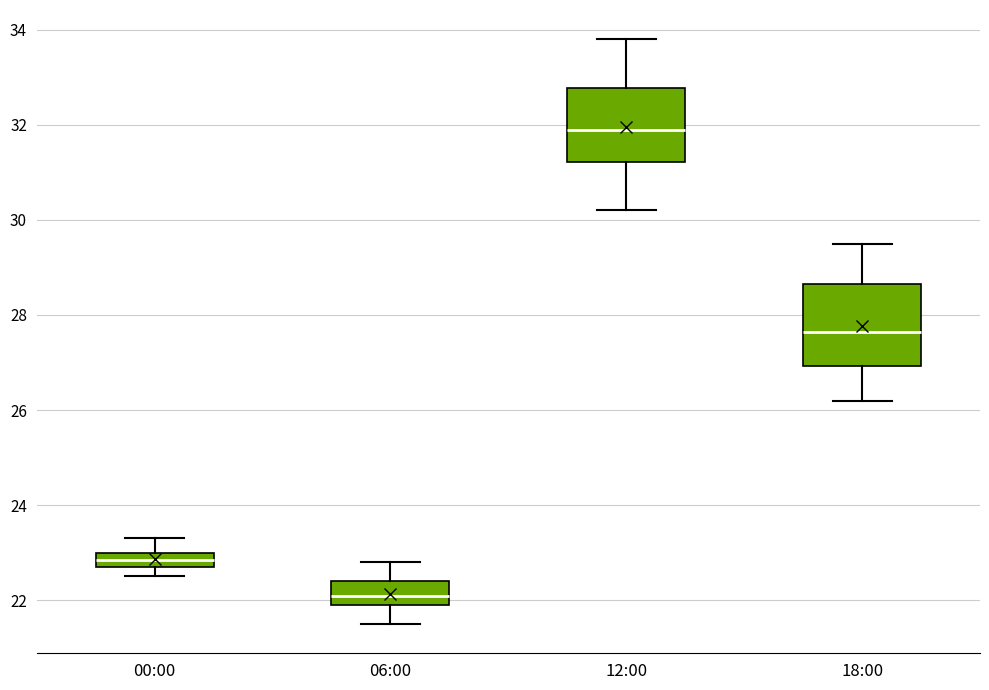

Reading left to right, transcribe this box plot: for each box, give where its median line is, the range the box spans, and where its two whiskers end, as read against the y-axis. The values are not printed on the chart, so give them approximately, as read against the axis.

00:00: median 22.8 (inside the box), box 22.8 to 23.0, whiskers 22.6 to 23.4
06:00: median 22.2, box 22.0 to 22.4, whiskers 21.6 to 22.8
12:00: median 32.0, box 31.2 to 32.8, whiskers 30.2 to 33.8
18:00: median 27.6, box 27.0 to 28.6, whiskers 26.2 to 29.6